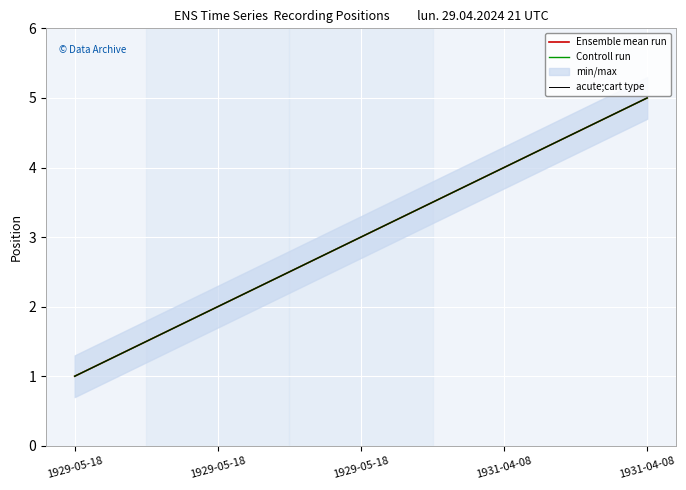

At how many categories does at least one series exceed 2?

3